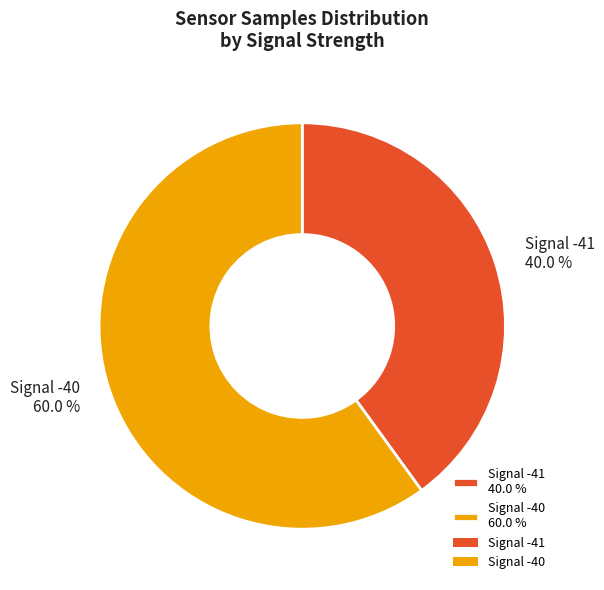

How many slices are in this pie chart?

2